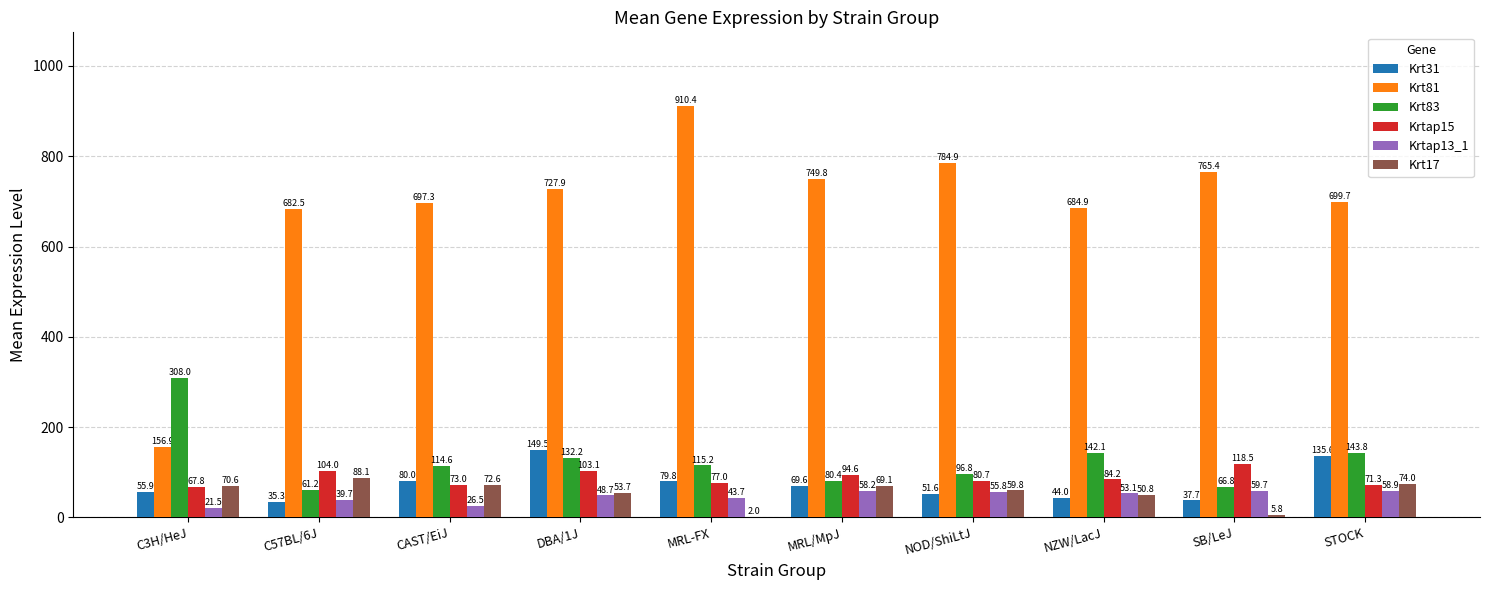

Reading left to right, list all the values displayed in this chart.

Krt31: 55.9	35.3	80.0	149.5	79.8	69.6	51.6	44.0	37.7	135.6
Krt81: 156.9	682.5	697.3	727.9	910.4	749.8	784.9	684.9	765.4	699.7
Krt83: 308.0	61.2	114.6	132.2	115.2	80.4	96.8	142.1	66.8	143.8
Krtap15: 67.8	104.0	73.0	103.1	77.0	94.6	80.7	84.2	118.5	71.3
Krtap13_1: 21.5	39.7	26.5	48.7	43.7	58.2	55.8	53.1	59.7	58.9
Krt17: 70.6	88.1	72.6	53.7	2.0	69.1	59.8	50.8	5.8	74.0